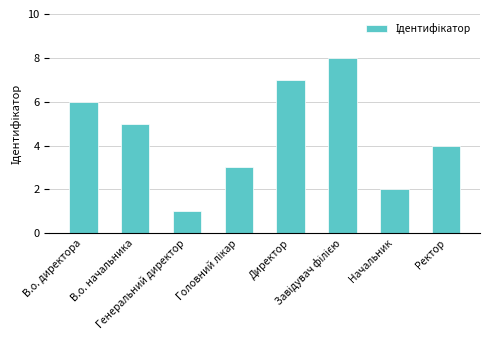

What is the sum of the values at Директор and Начальник?

9